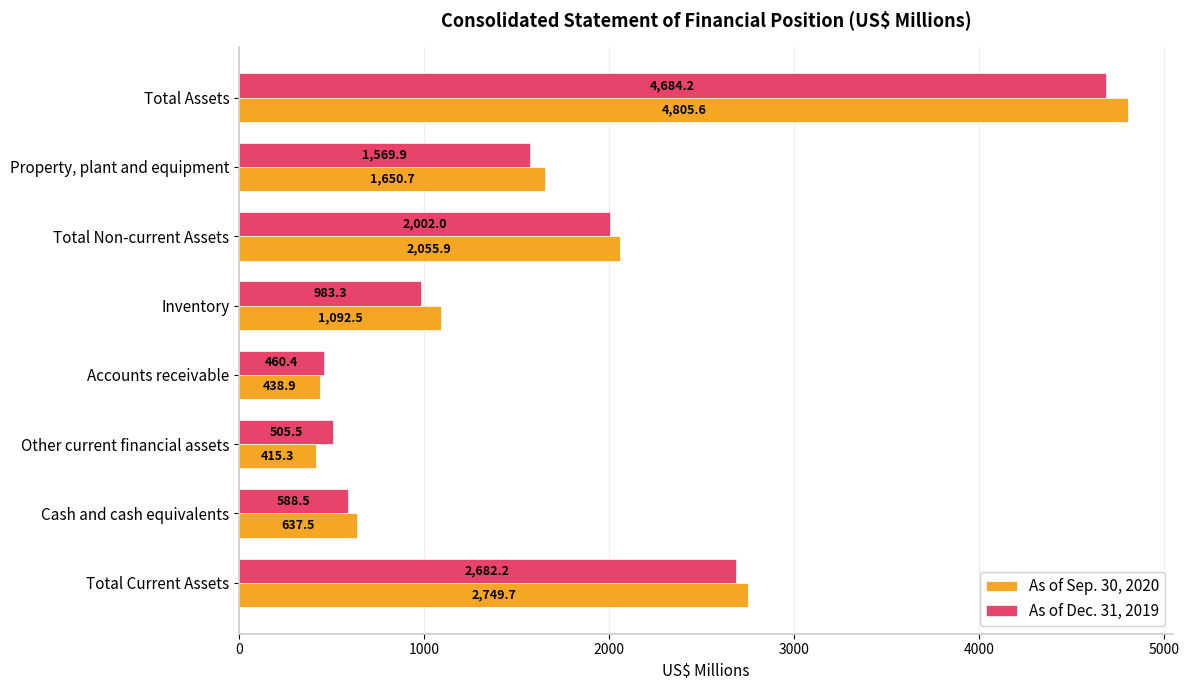

The value of As of Sep. 30, 2020 at Inventory is 454.9. True or false?

False